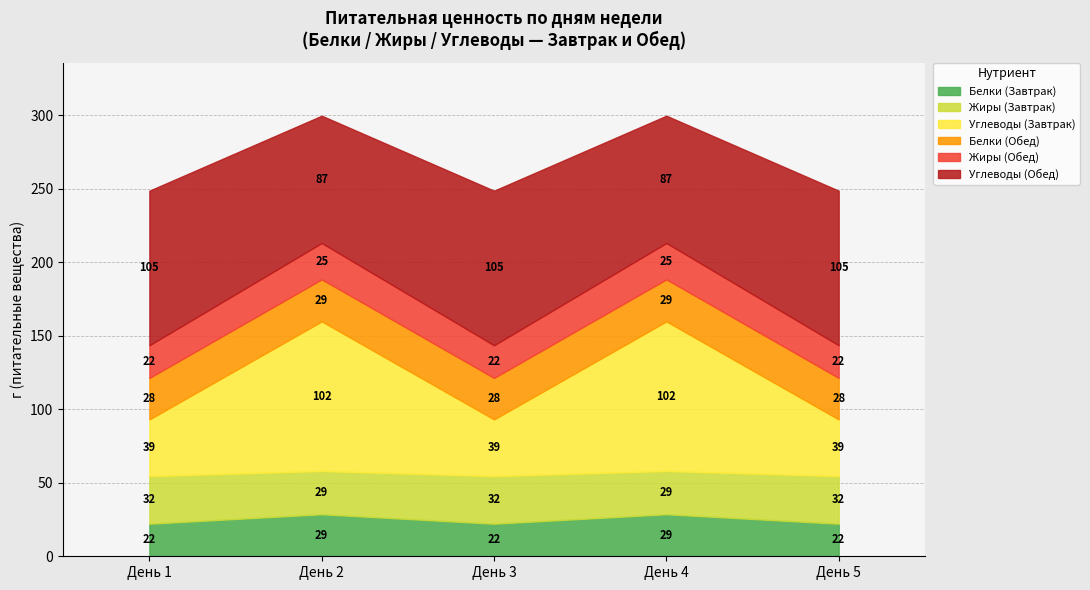

What is the value of the Белки point at the 1st from the left?

50.4